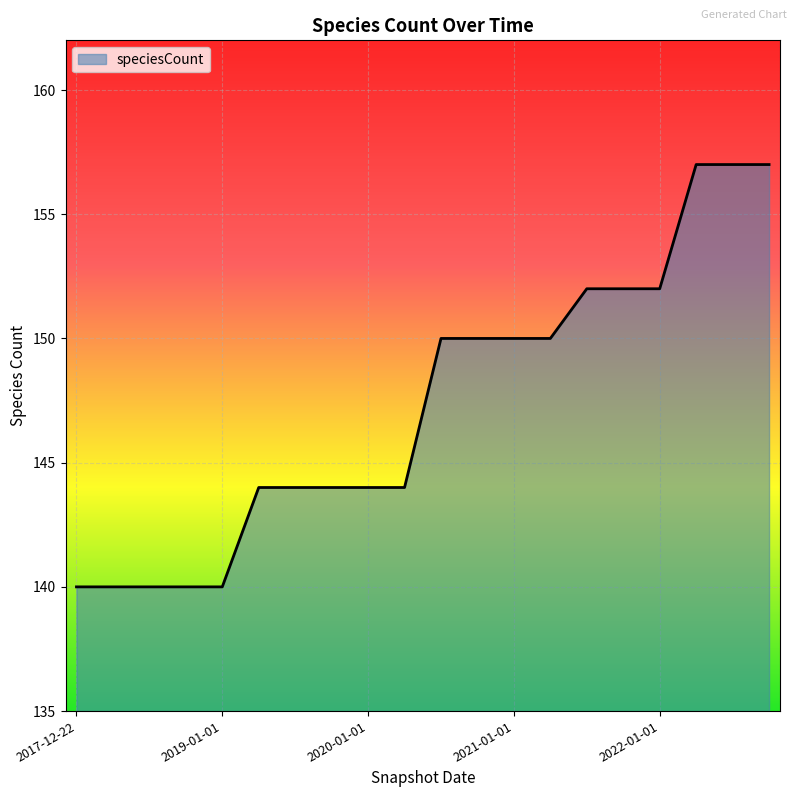

Does the chart display data point markers on the line(s)?

No